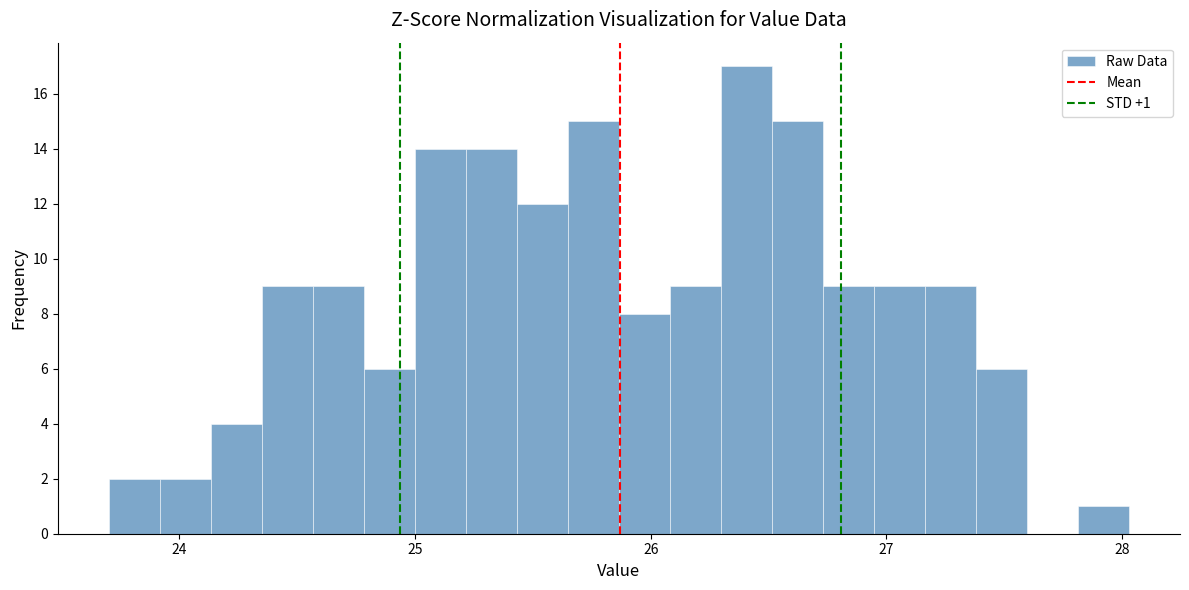

Around what value on the x-axis is the tallest bar? Give the approximate position of its centre, as read against the axis.

26.4